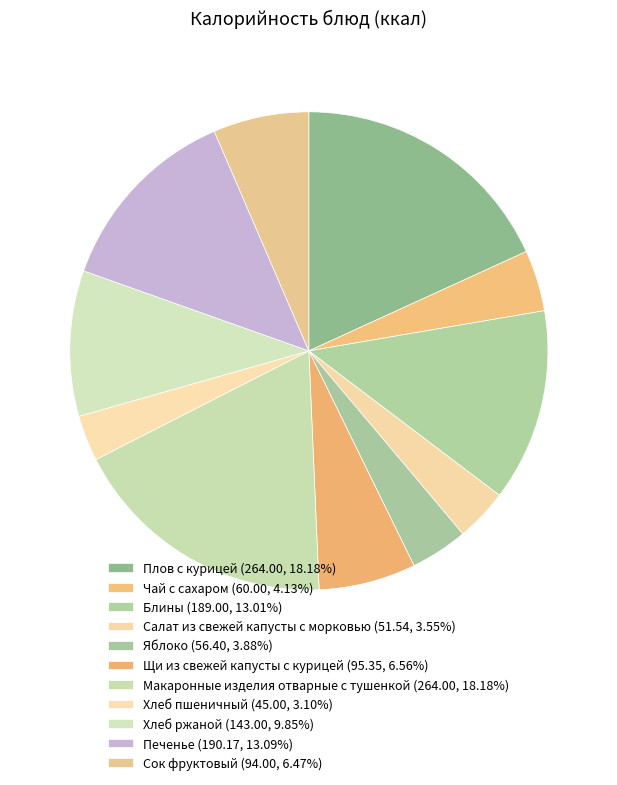

The Щи из свежей капусты с курицей slice represents 1% of the pie. True or false?

False